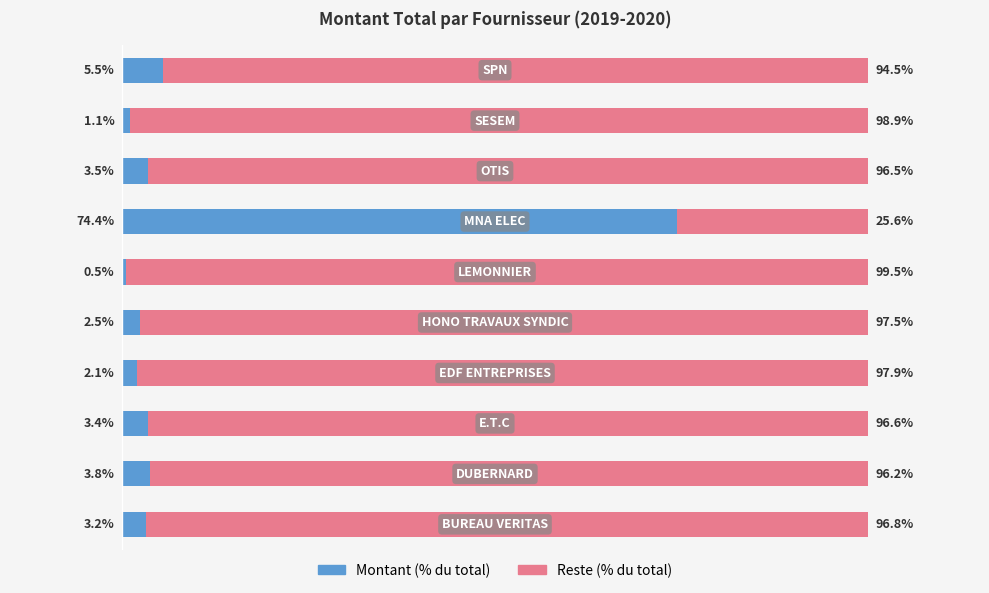

What are all the series names shown in the legend?

Montant (% du total), Reste (% du total)